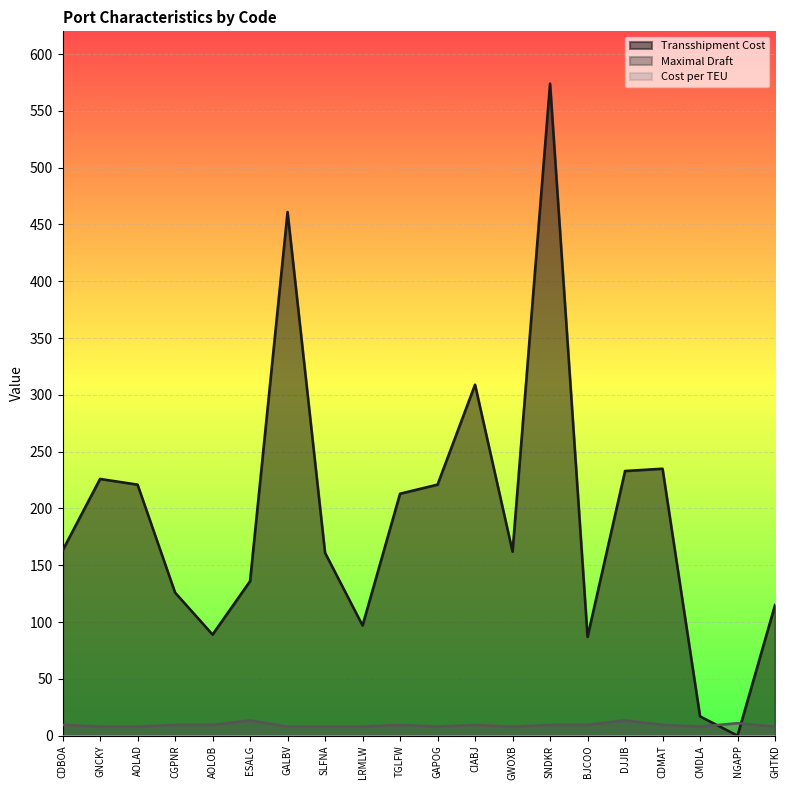

How many intersections are there between Maximal Draft and Transshipment Cost?

2